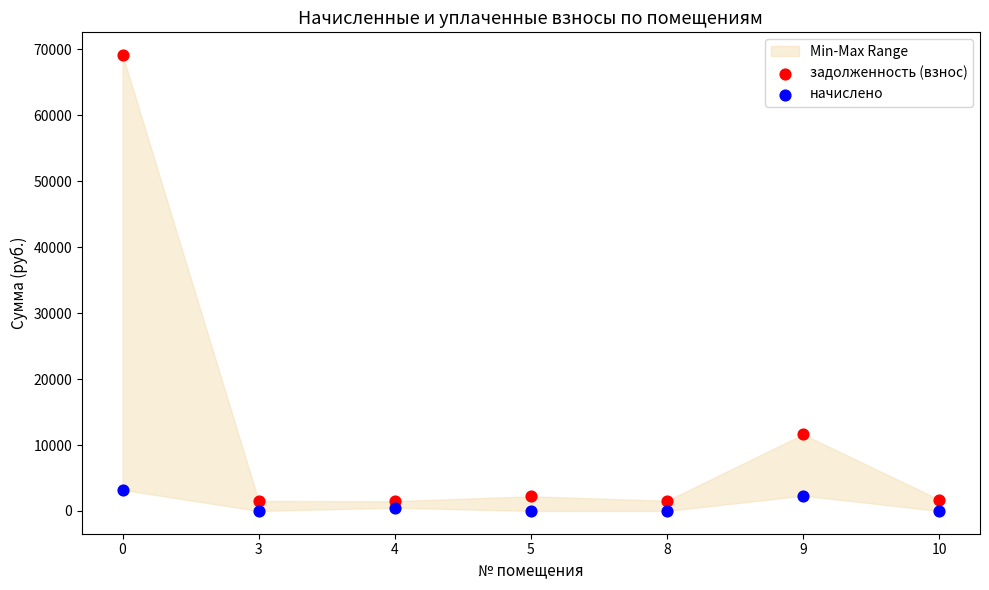

Across all data points, what is the range of Y values (max minus min)?

69140.8